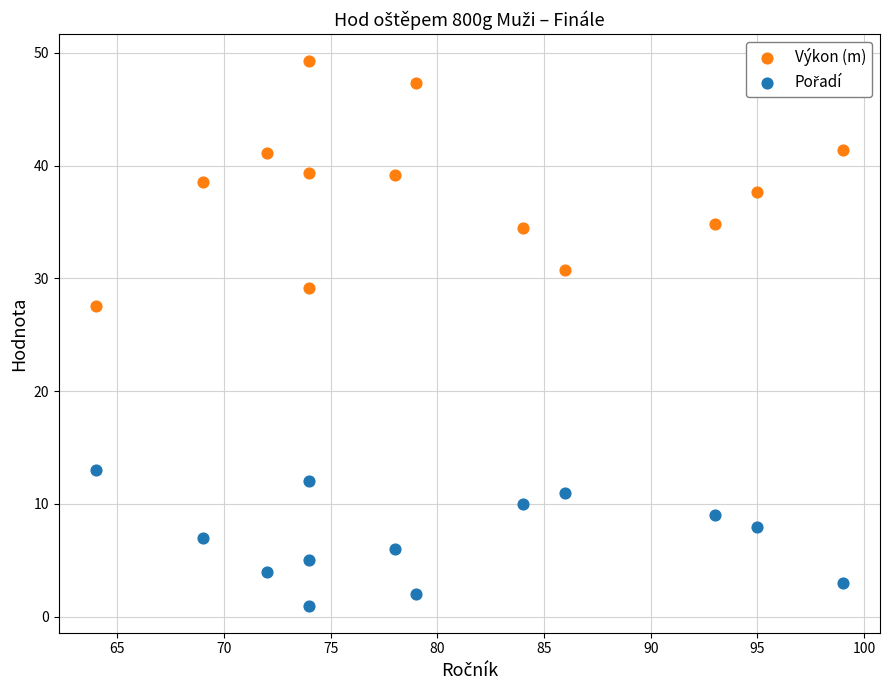

Which series reaches the maximum Y coordinate?

Výkon (m)